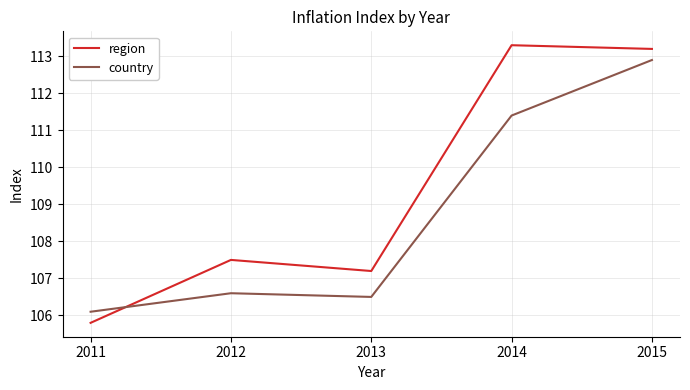

What is the maximum value for country?

112.9